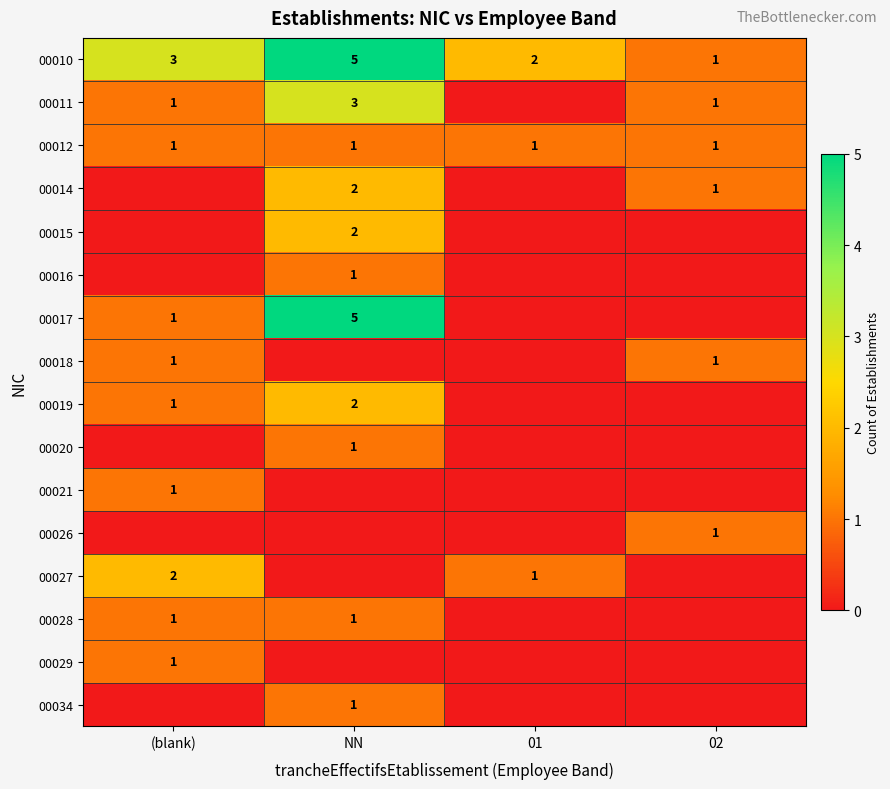

What is the maximum value shown in the chart?

5